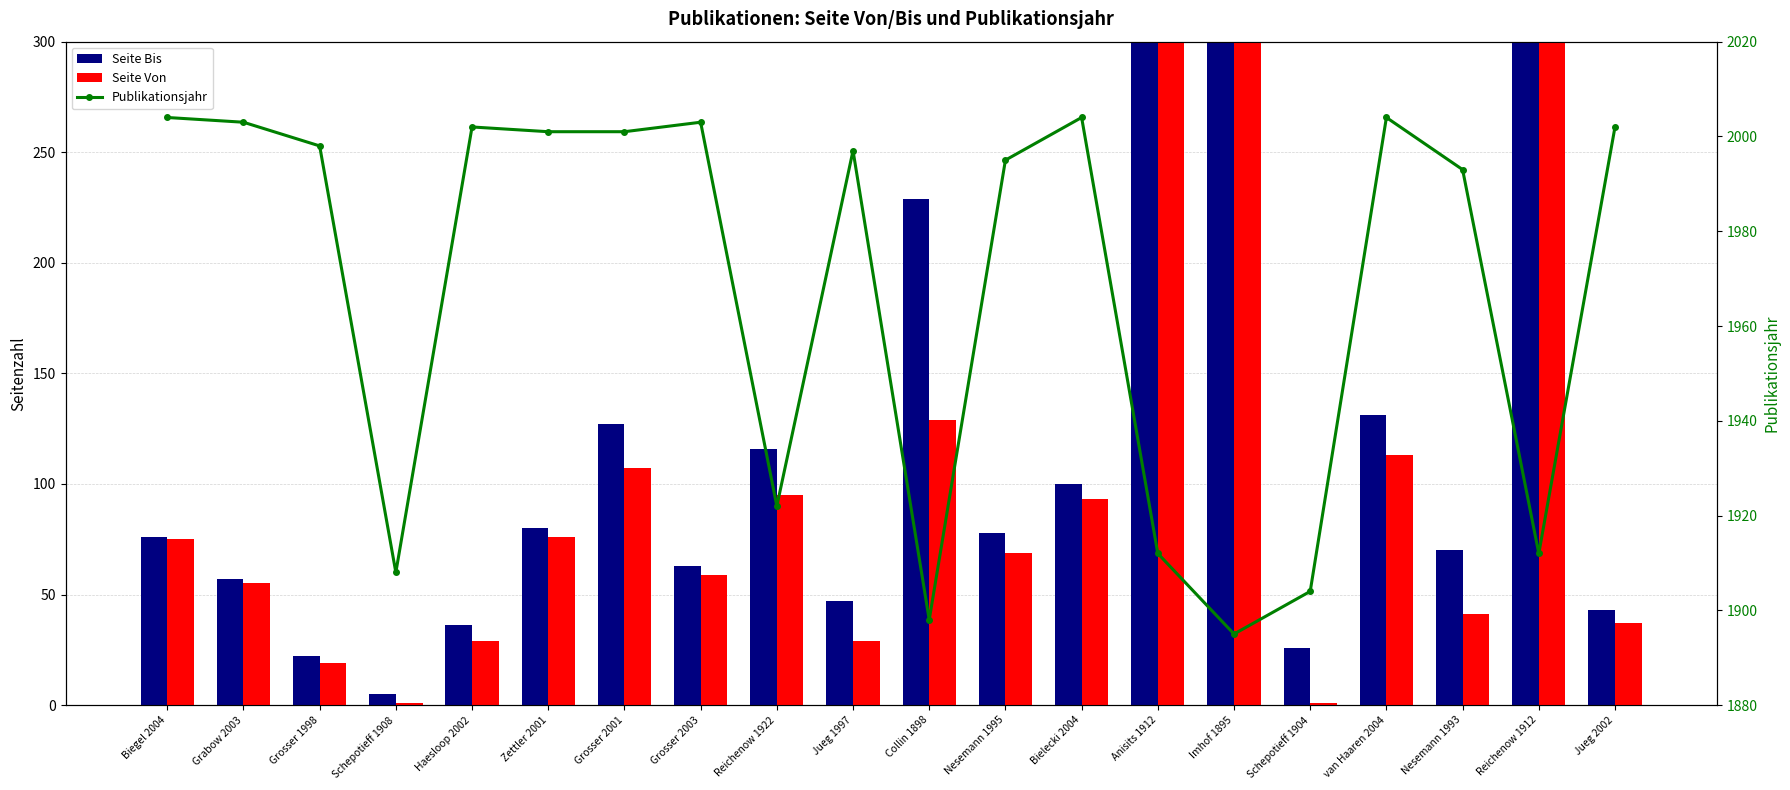

Which label corresponds to the smallest value in the chart?

Schepotieff 1908